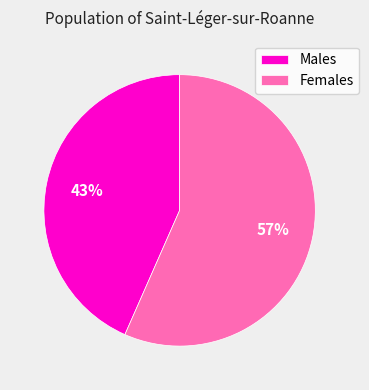

What percentage is the Males slice, to the nearest percent?

43%